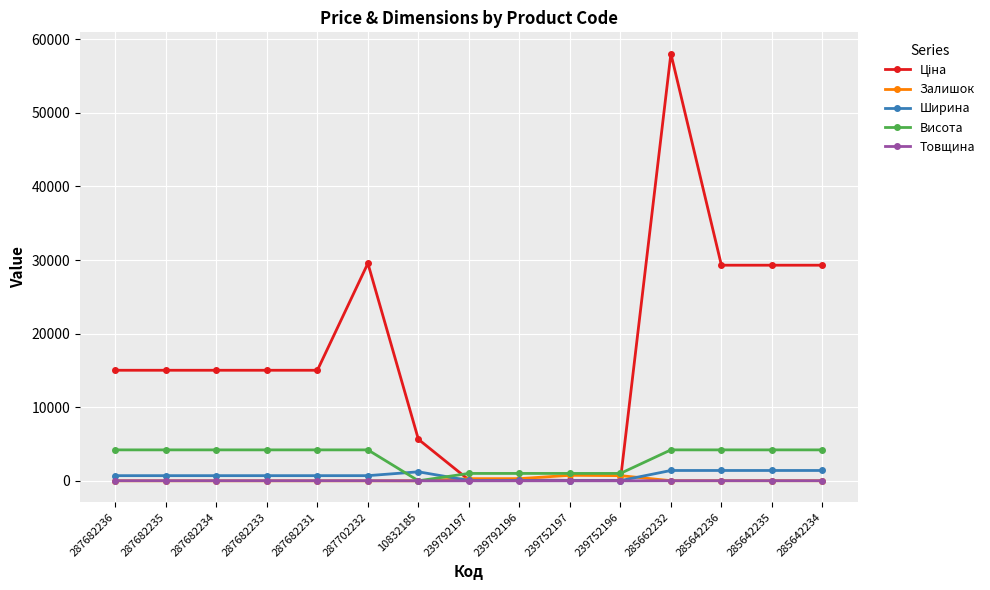

At which category is the sum across all series the highest?

285662232